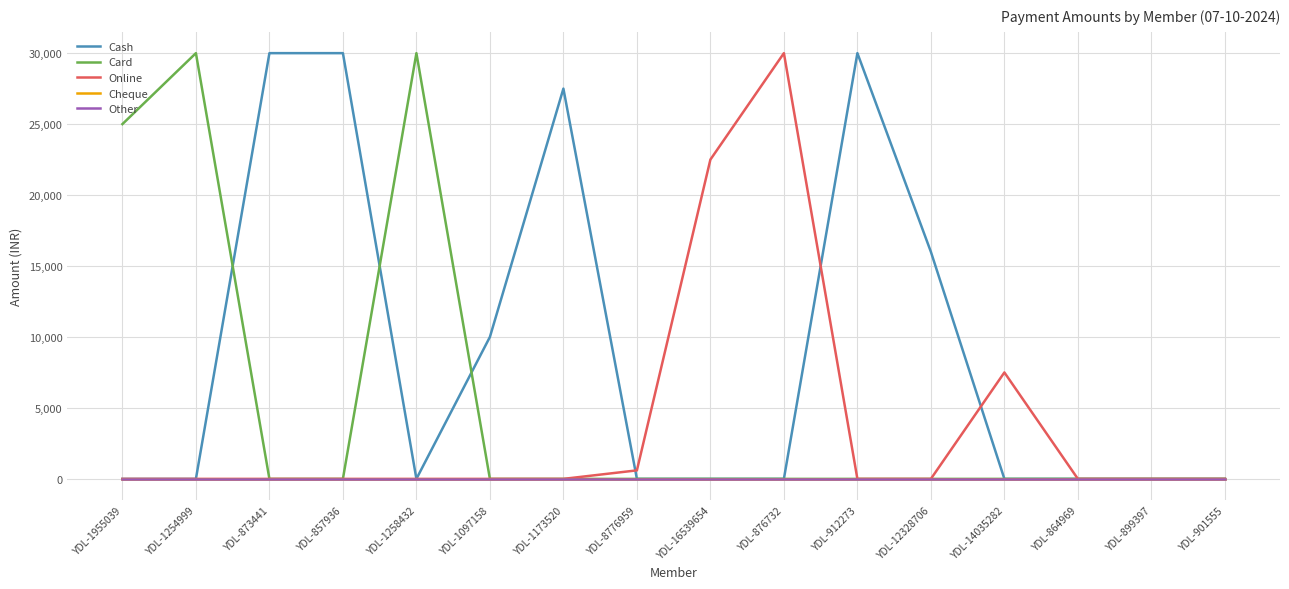

Rank the series at YDL-912273 from highest to lowest value.

Cash, Card, Online, Cheque, Other